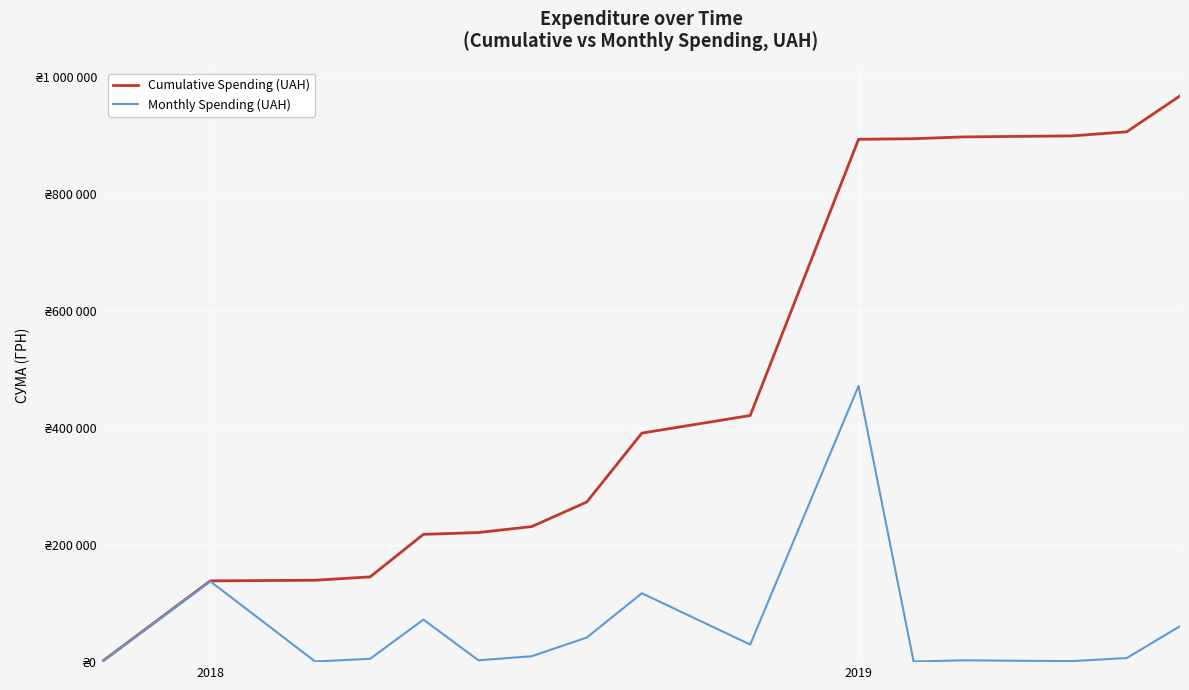

What are all the series names shown in the legend?

Cumulative Spending (UAH), Monthly Spending (UAH)